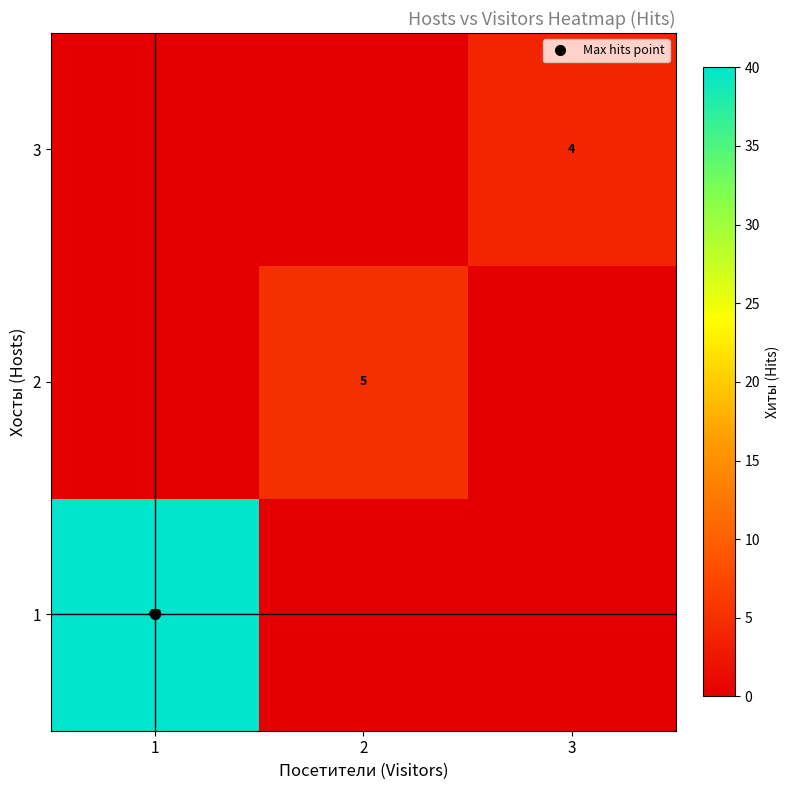

Rank the series by their maximum value, from lowest to highest.

3, 2, 1